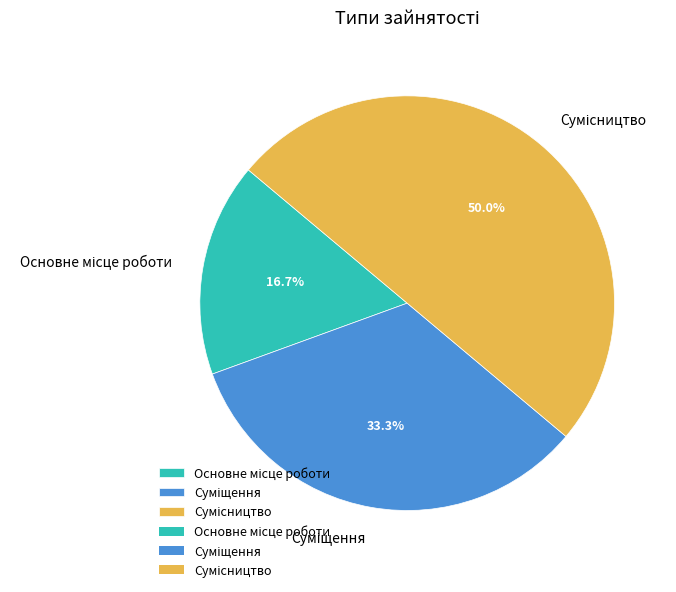

How many segments does this pie chart have?

3